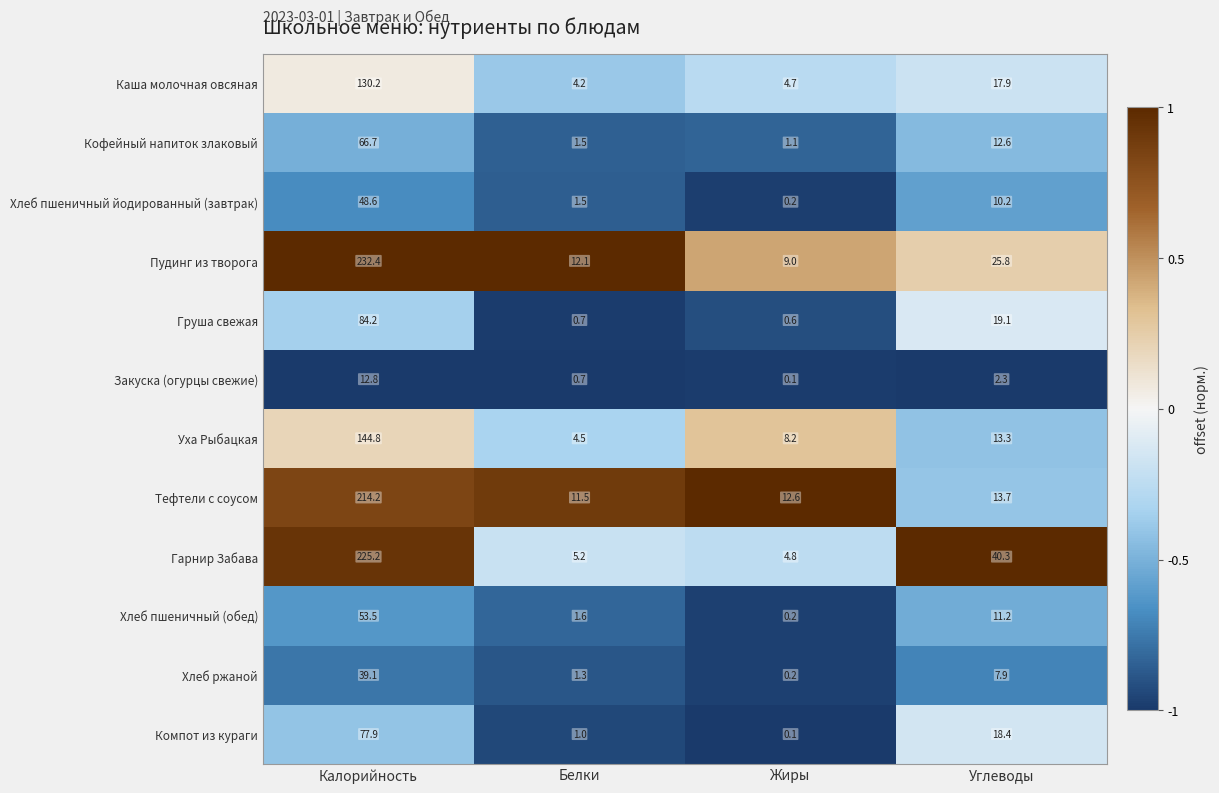

Rank the categories by Кофейный напиток злаковый value from highest to lowest.

Калорийность, Углеводы, Белки, Жиры